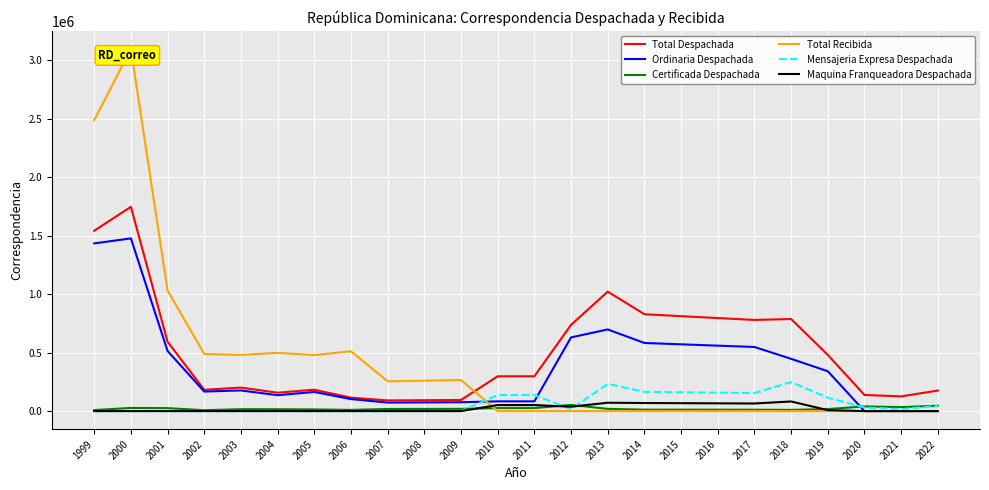

Which label corresponds to the largest value in the chart?

2000